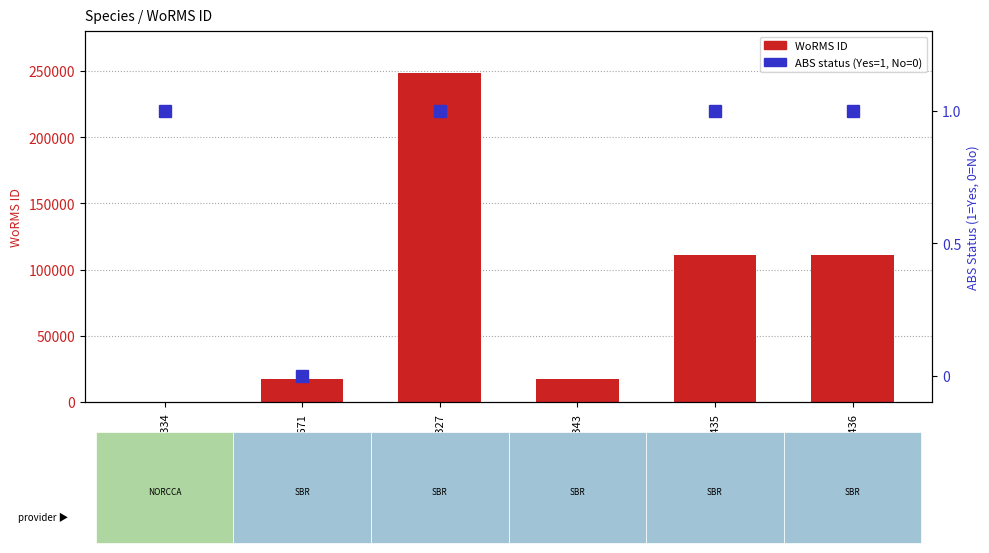

Which series has the largest range (max minus min)?

WoRMS ID